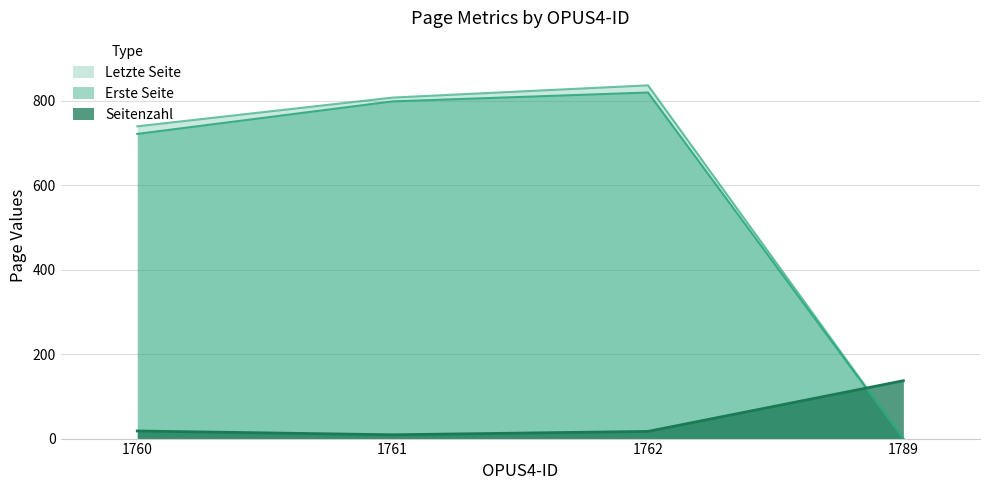

Reading right to left, what are all the values shown in this chart?

Seitenzahl: 1789=137	1762=17	1761=9	1760=18
Erste Seite: 1789=0	1762=819	1761=798	1760=721
Letzte Seite: 1789=0	1762=836	1761=807	1760=739